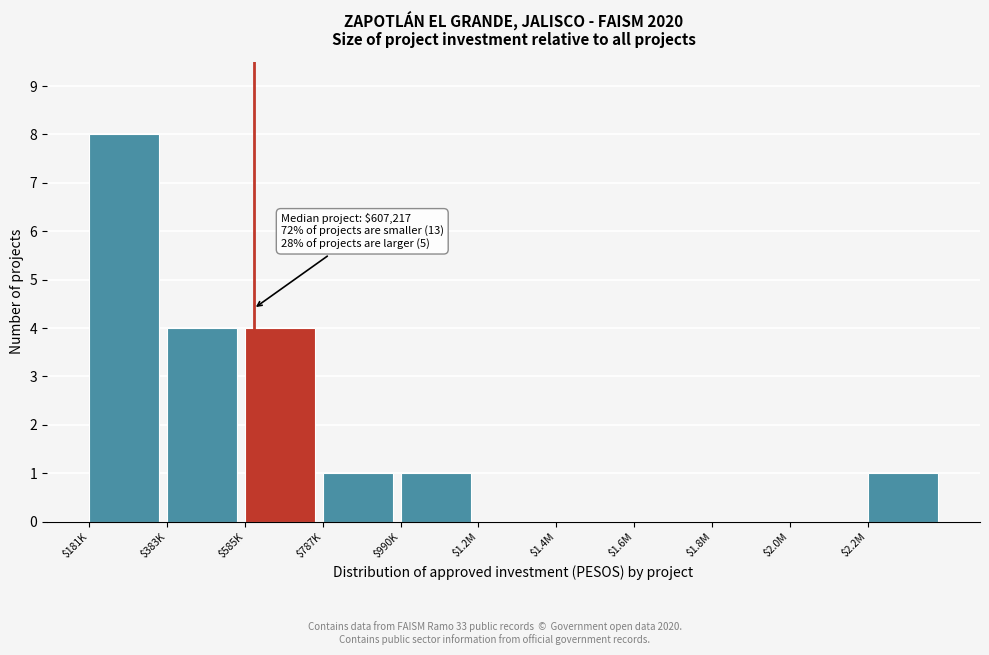

The value at $2.0M is -5. True or false?

False